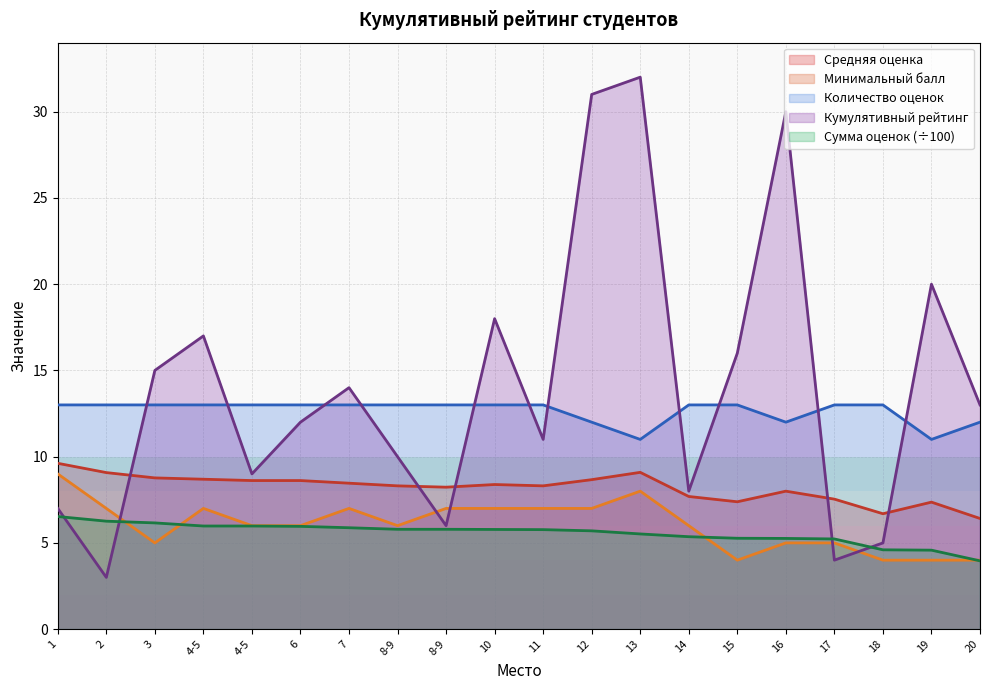

Reading right to left, transcribe all the data shown in this chart.

Средняя оценка: 6.4	7.4	6.7	7.5	8.0	7.4	7.7	9.1	8.7	8.3	8.4	8.2	8.3	8.5	8.6	8.6	8.7	8.8	9.1	9.6
Минимальный балл: 4.0	4.0	4.0	5.0	5.0	4.0	6.0	8.0	7.0	7.0	7.0	7.0	6.0	7.0	6.0	6.0	7.0	5.0	7.0	9.0
Сумма оценок (норм.): 4.0	4.6	4.6	5.2	5.3	5.3	5.4	5.5	5.7	5.8	5.8	5.8	5.8	5.9	6.0	6.0	6.0	6.2	6.3	6.5
Количество оценок: 12.0	11.0	13.0	13.0	12.0	13.0	13.0	11.0	12.0	13.0	13.0	13.0	13.0	13.0	13.0	13.0	13.0	13.0	13.0	13.0
Кумулятивный рейтинг: 13.0	20.0	5.0	4.0	30.0	16.0	8.0	32.0	31.0	11.0	18.0	6.0	10.0	14.0	12.0	9.0	17.0	15.0	3.0	7.0